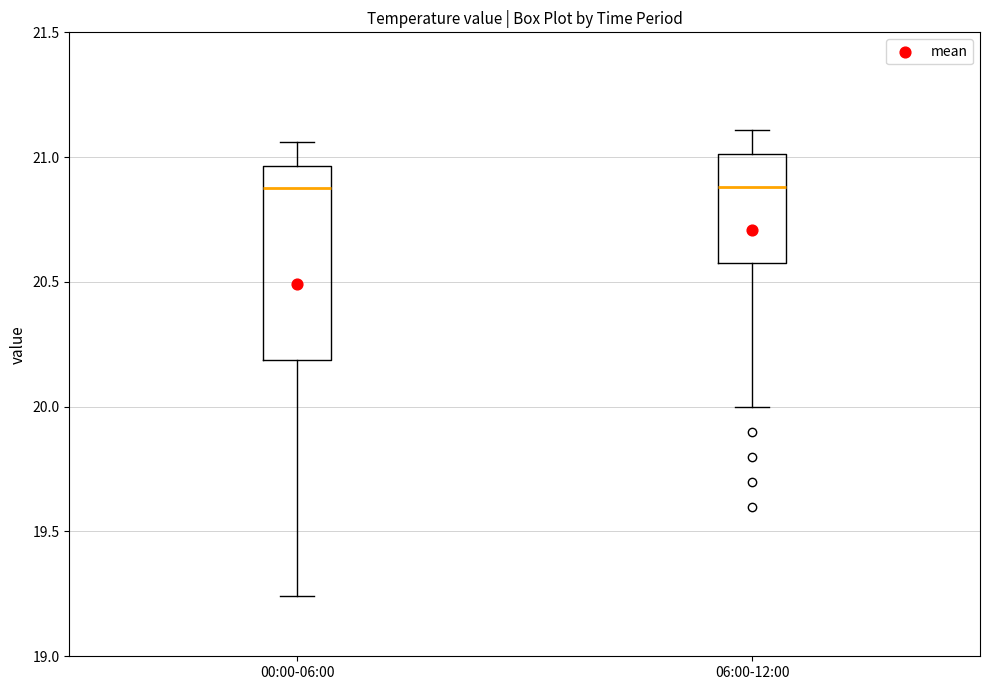

Where does the upper whisker of the box for 00:00-06:00 end on the y-axis? The values are not printed on the chart, so give them approximately, as read against the axis.

21.05